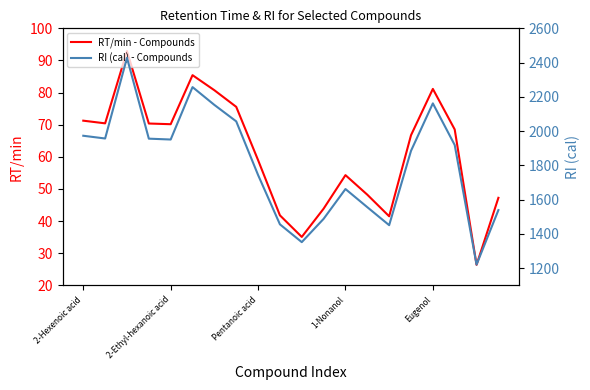

True or false: RI (cal) and RT/min intersect in this chart.

False